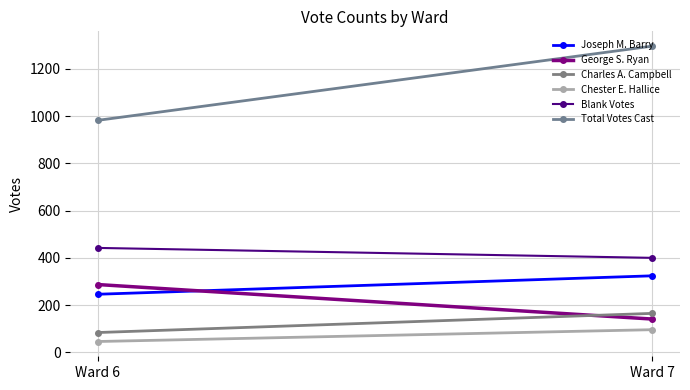

How many series are shown in this chart?

6